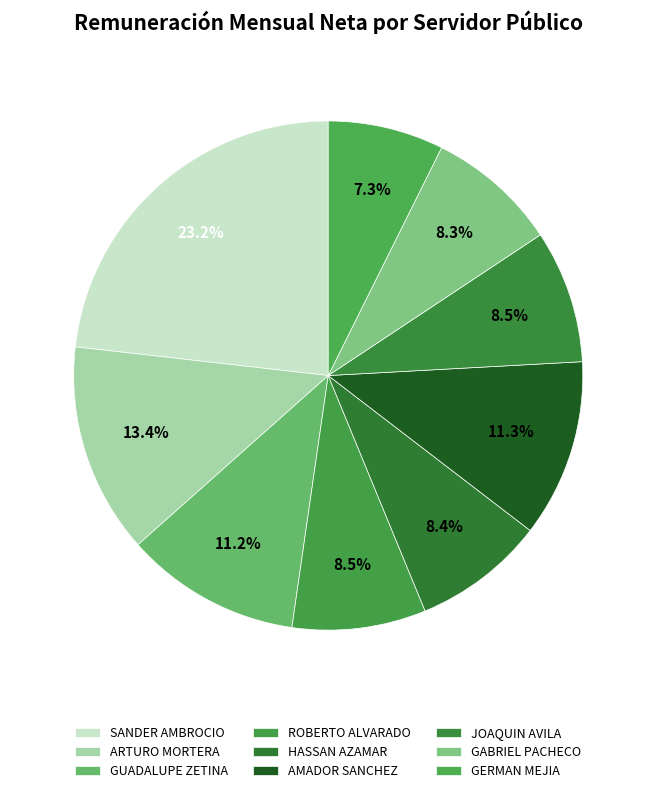

How many slices are in this pie chart?

9